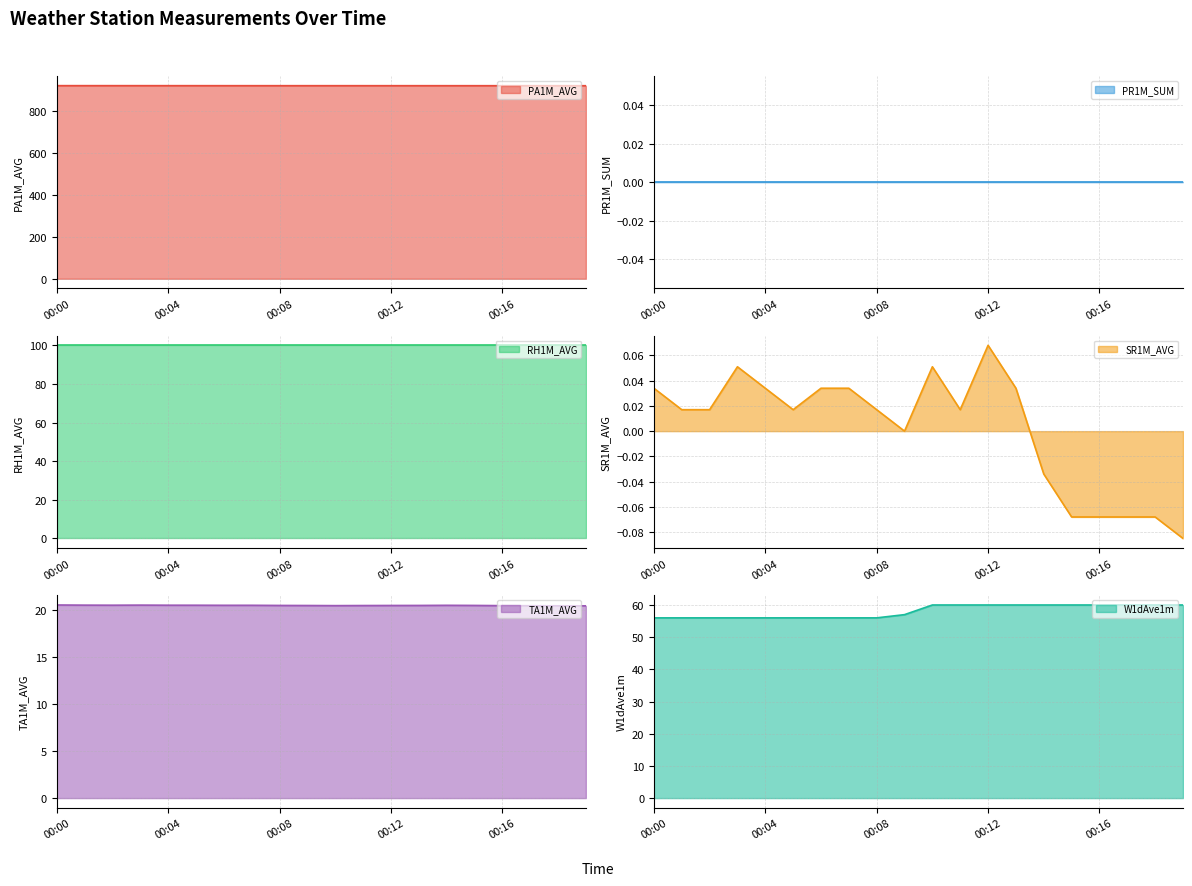

How many interior local peaks does the TA1M_AVG series have?

3